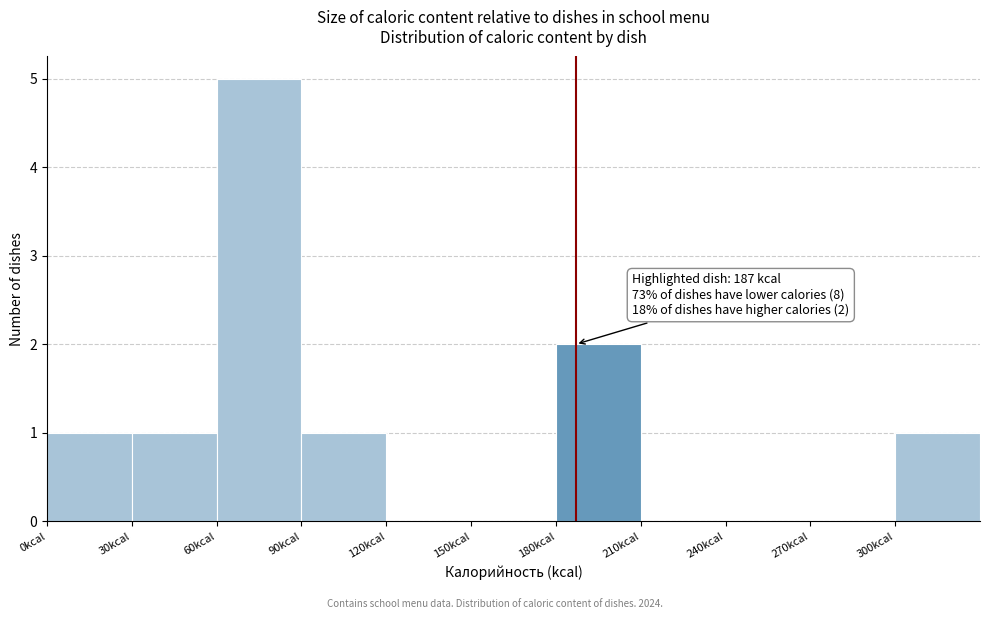

Which range on the x-axis has the tallest bar?

60 to 90